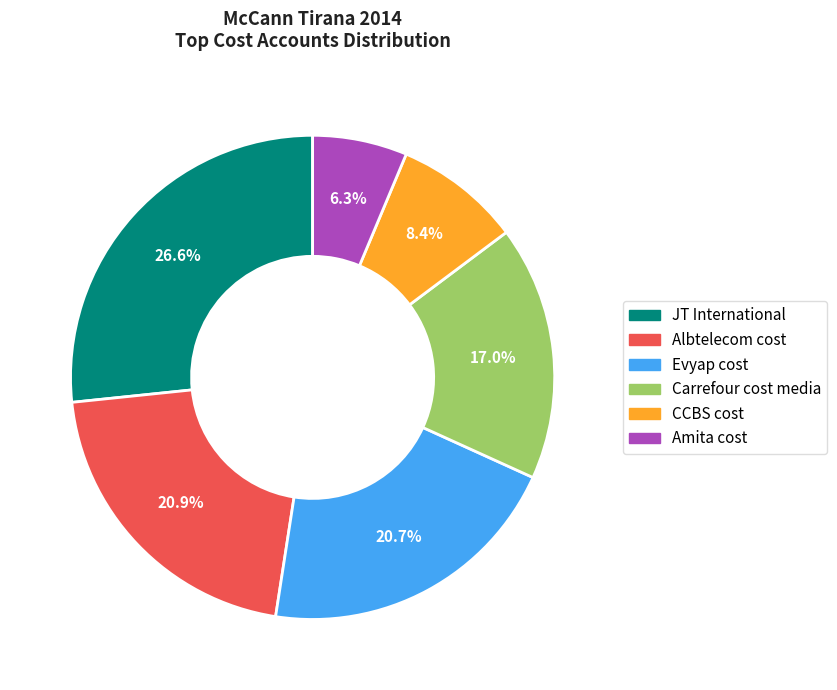

True or false: Carrefour cost media accounts for 17% of the total.

True